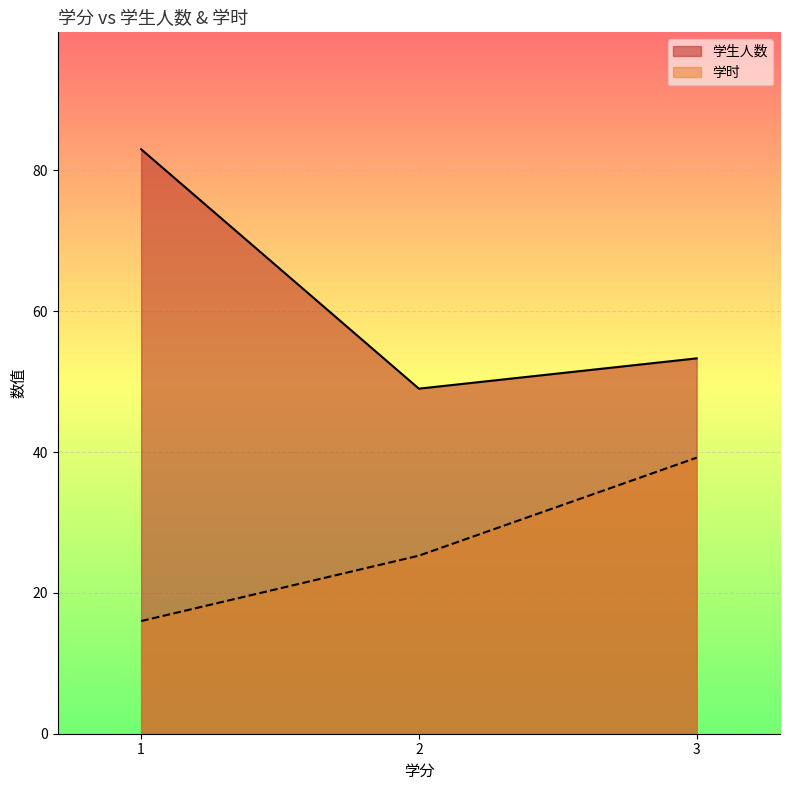

Where does the 学生人数 series first go above 54?

1